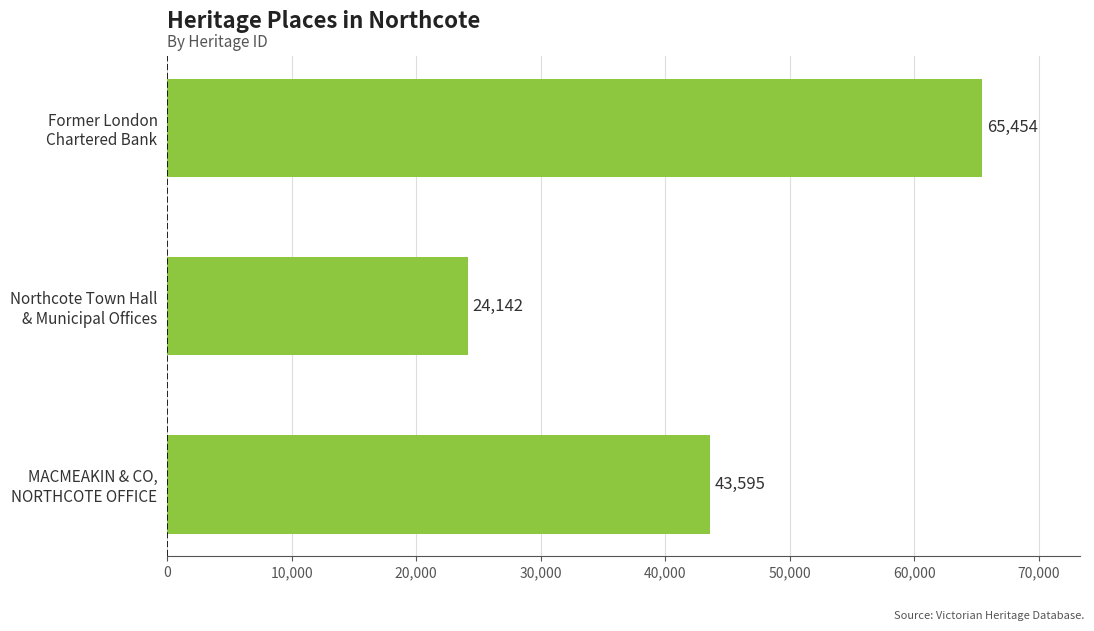

How many values are between 24142 and 65454?

3